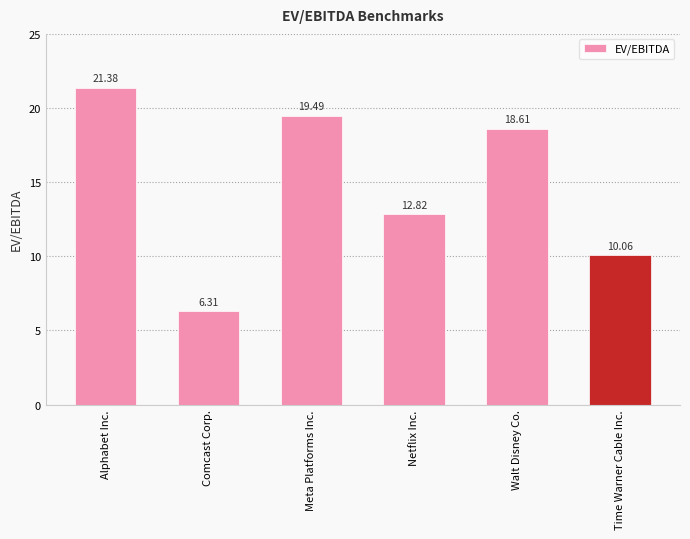

The value at Comcast Corp. is 8.7. True or false?

False